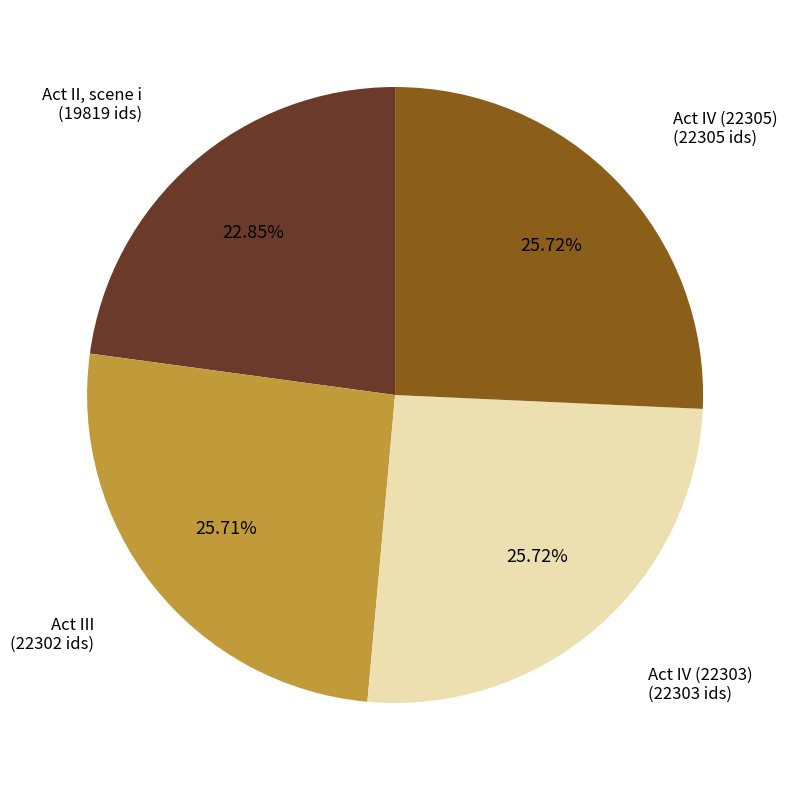

What is the ratio of the value at Act III to the value at Act II, scene i?

1.1